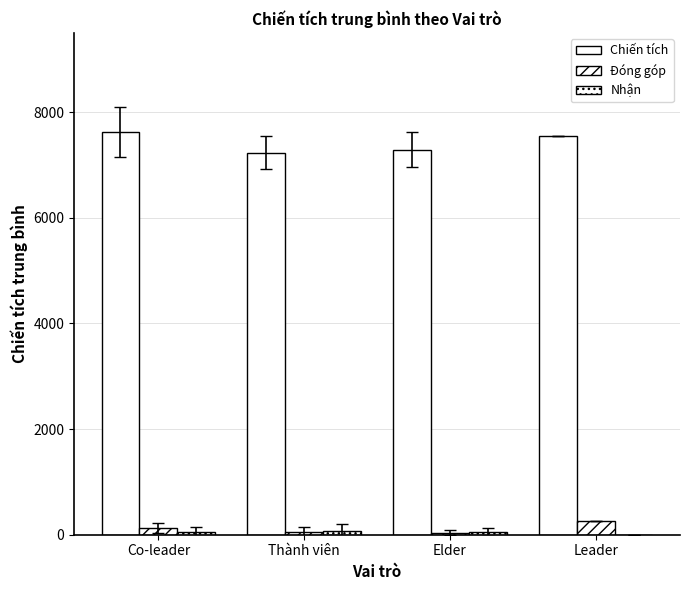

What is the spread (max minus min) of values at Co-leader?

7571.7